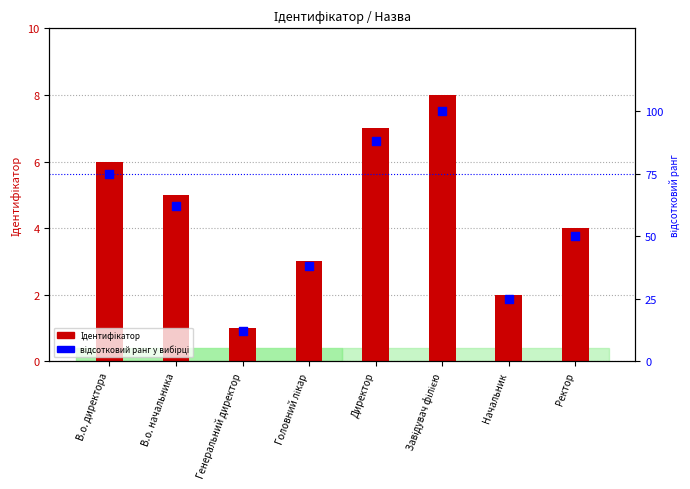

At which category is the sum across all series the highest?

Завідувач філією